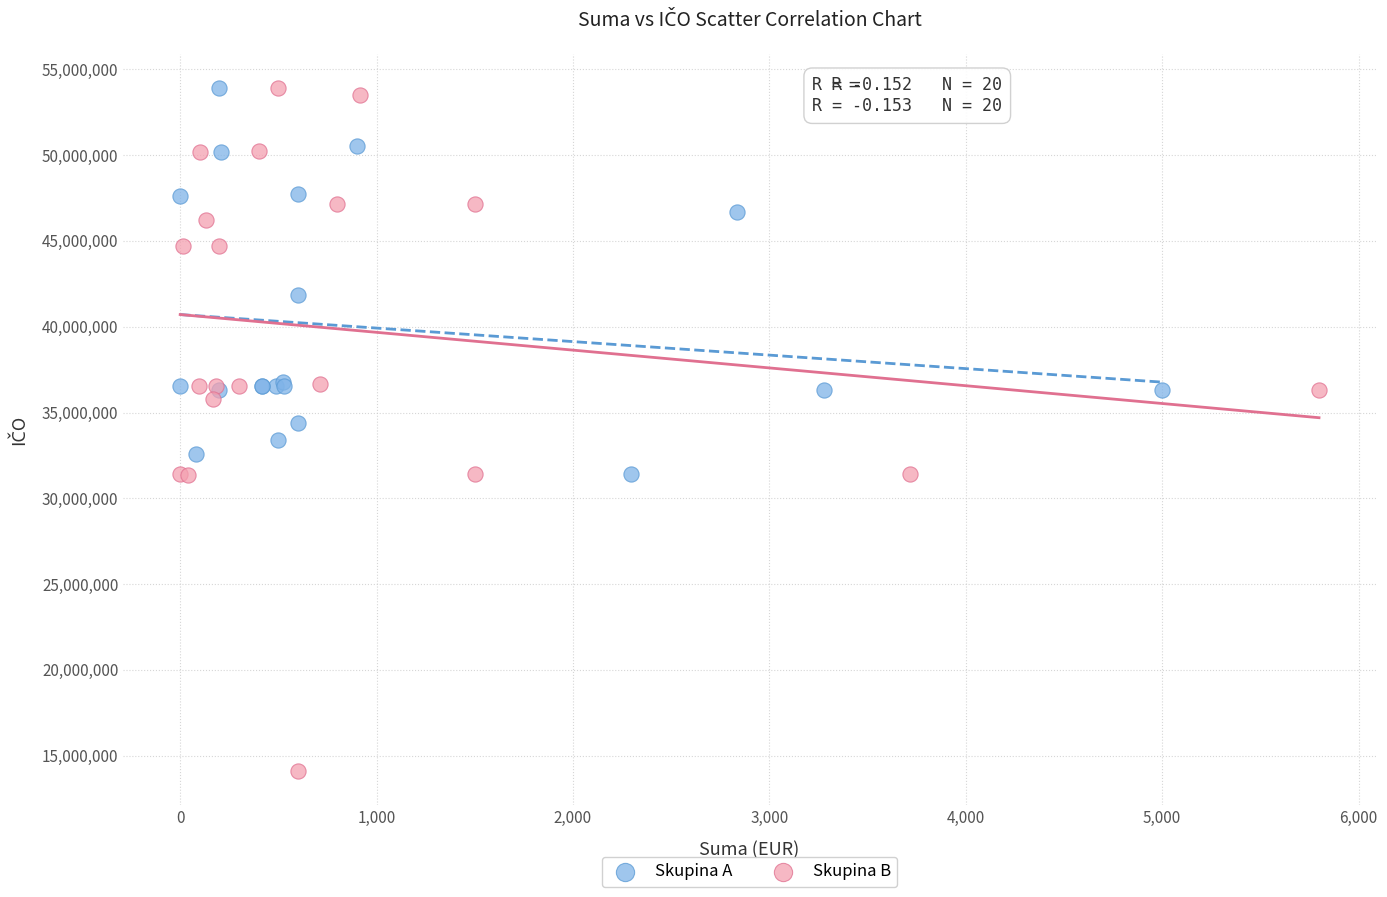

Which series contains the lowest Y value?

Skupina B